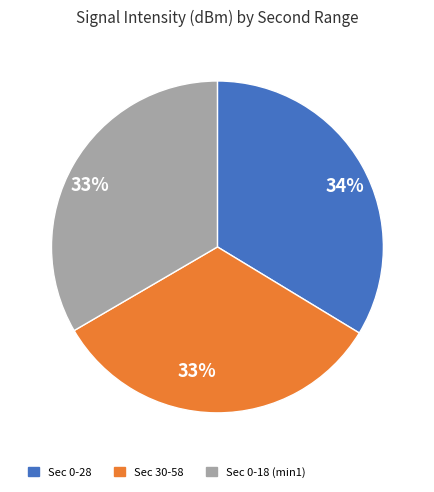

Count the number of slices in the pie.

3